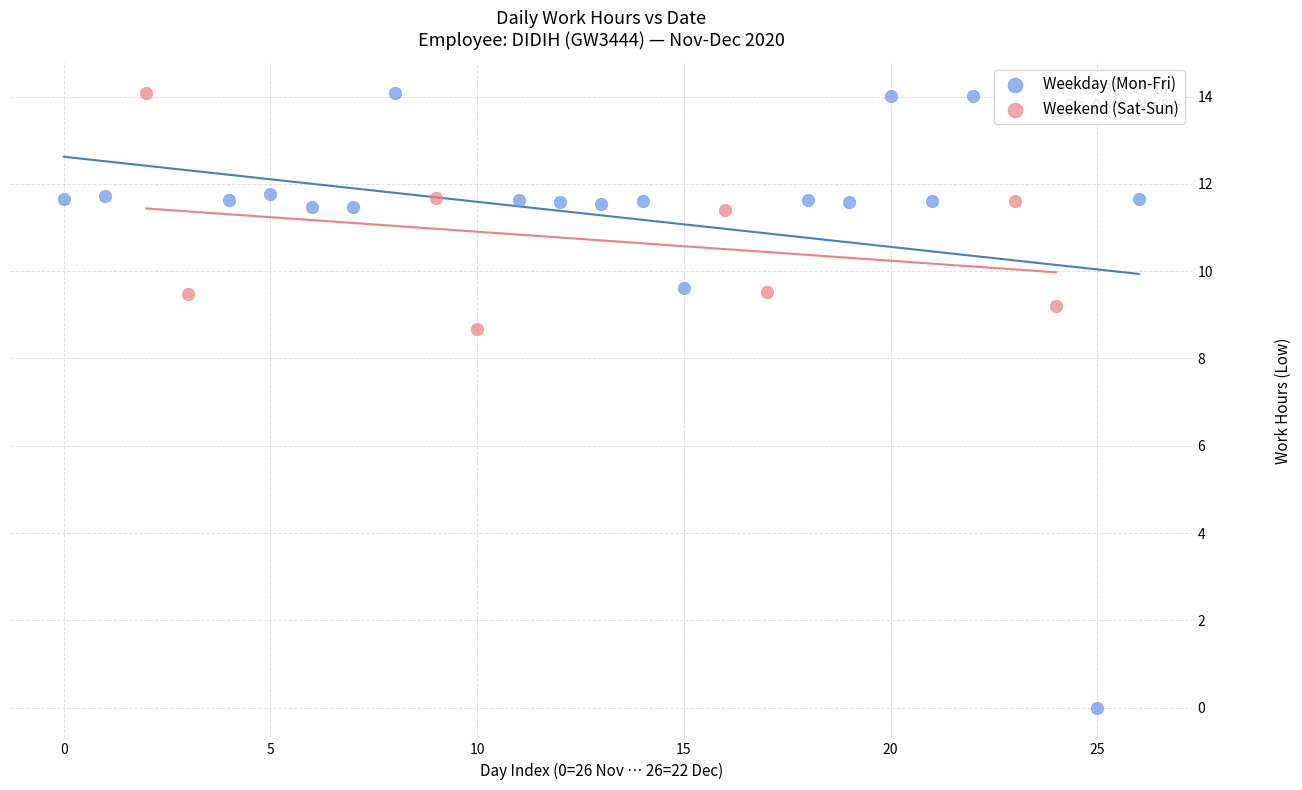

Which series has the widest spread of Y values?

Weekday (Mon-Fri)